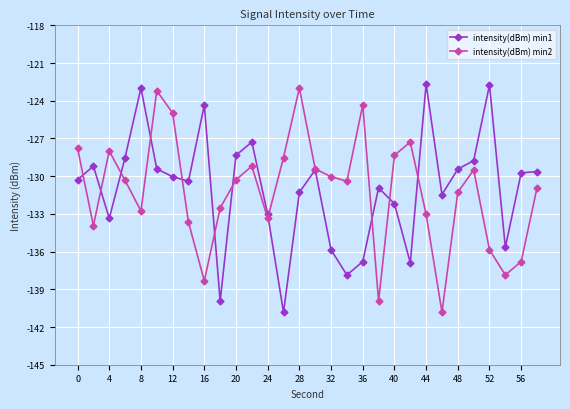

What is the highest value of the intensity(dBm) min1 series?

-122.7